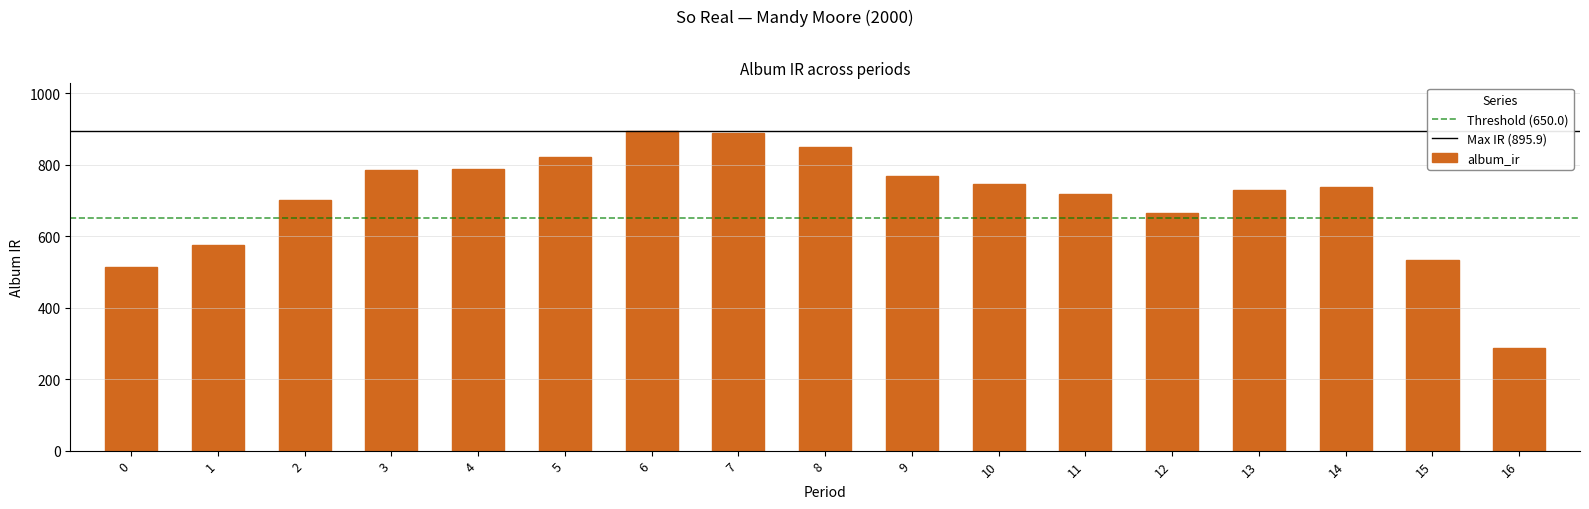

What is the value of the 12th bar from the left?

717.8